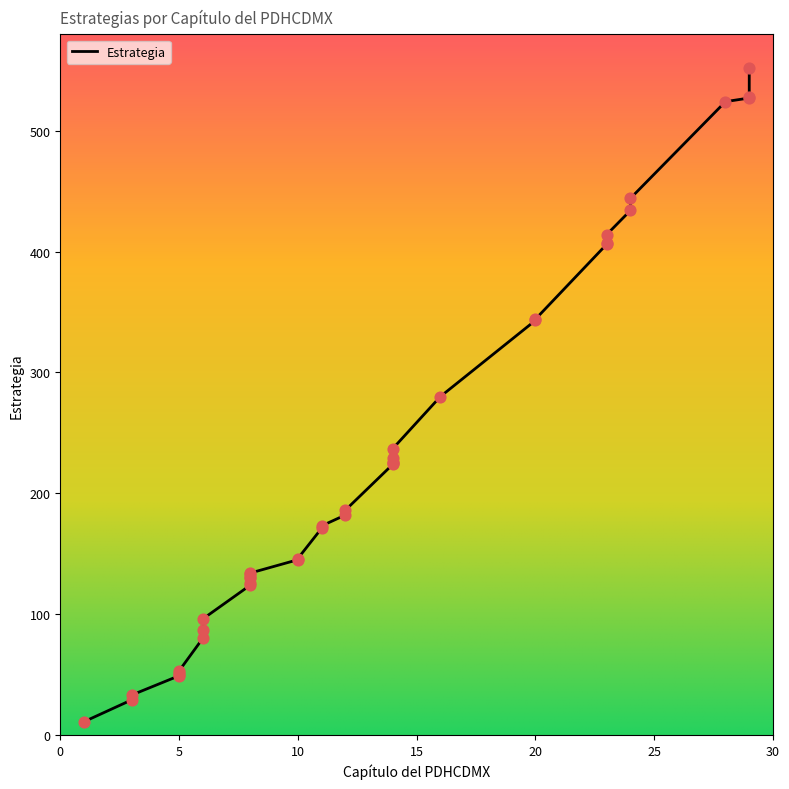

What is the ratio of the value at 29 to the value at 6?

5.8